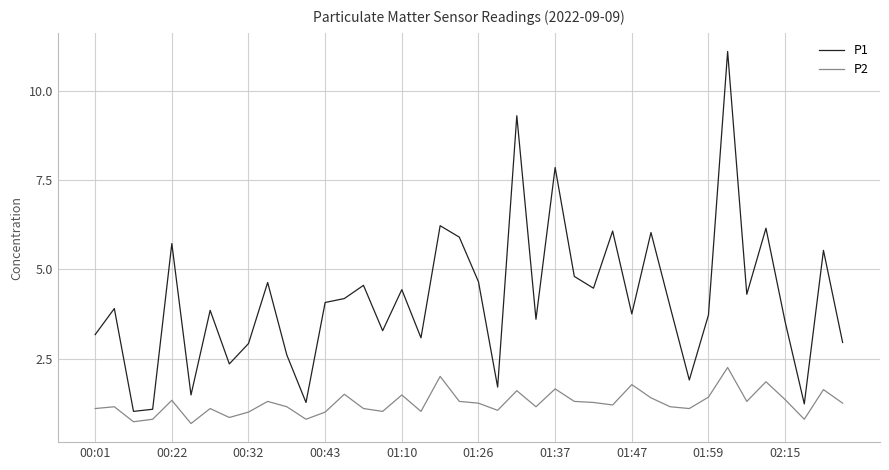

What is the smallest value displayed?

0.7